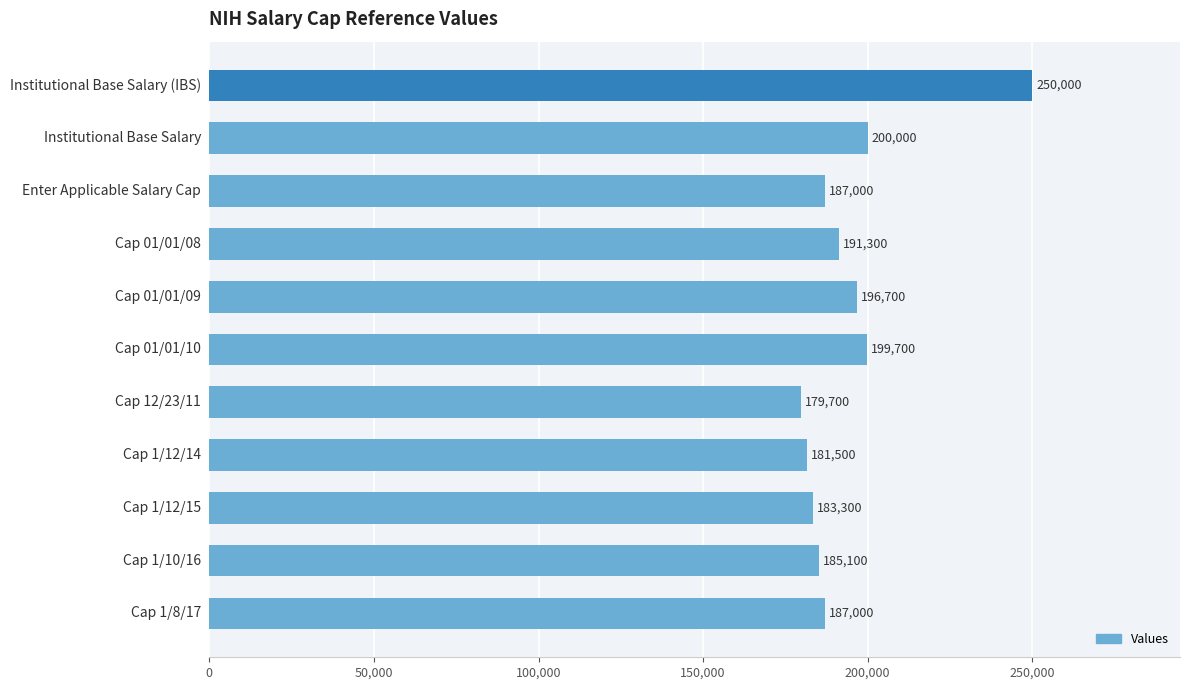

What is the difference between the second highest and minimum values?

20300